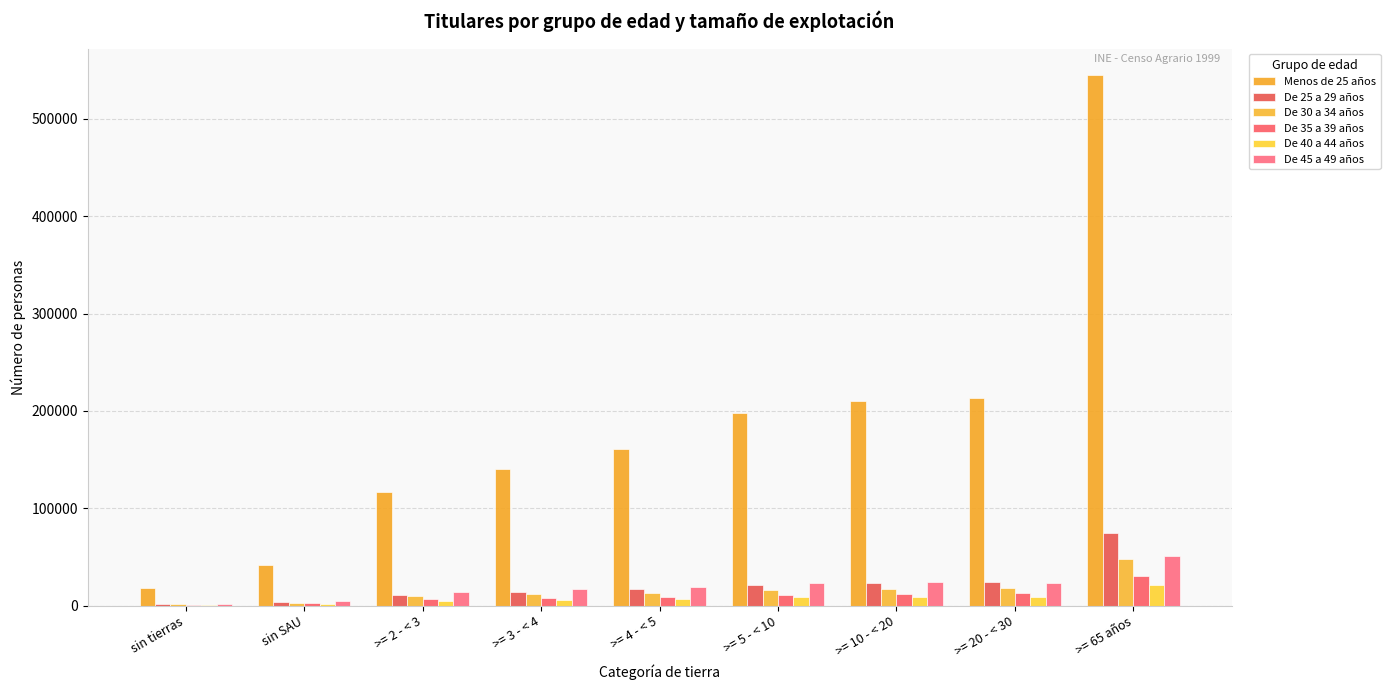

Are the bars horizontal?

No